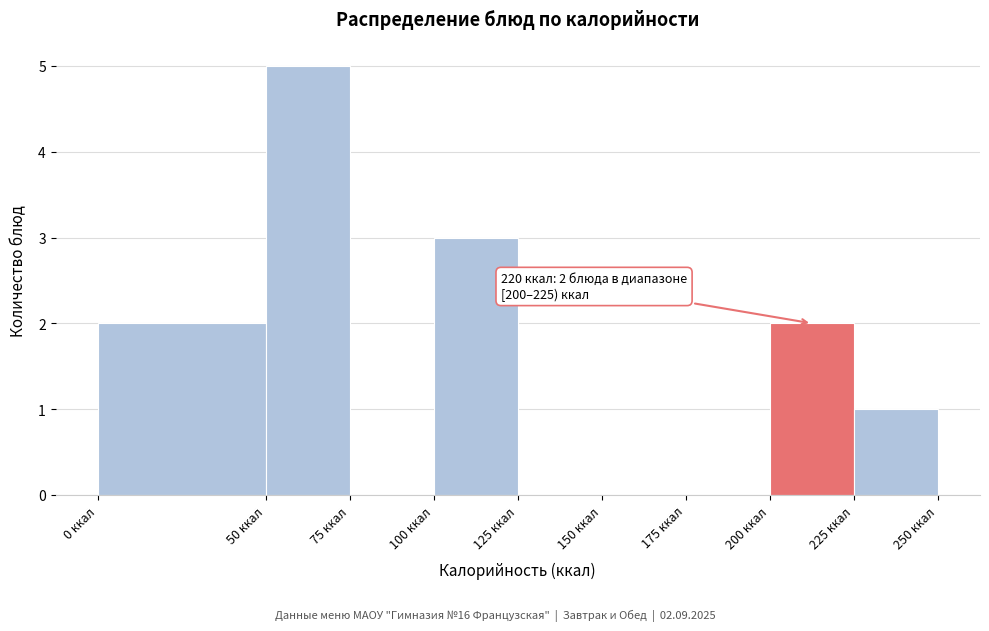

Which range on the x-axis has the tallest bar?

50 to 75